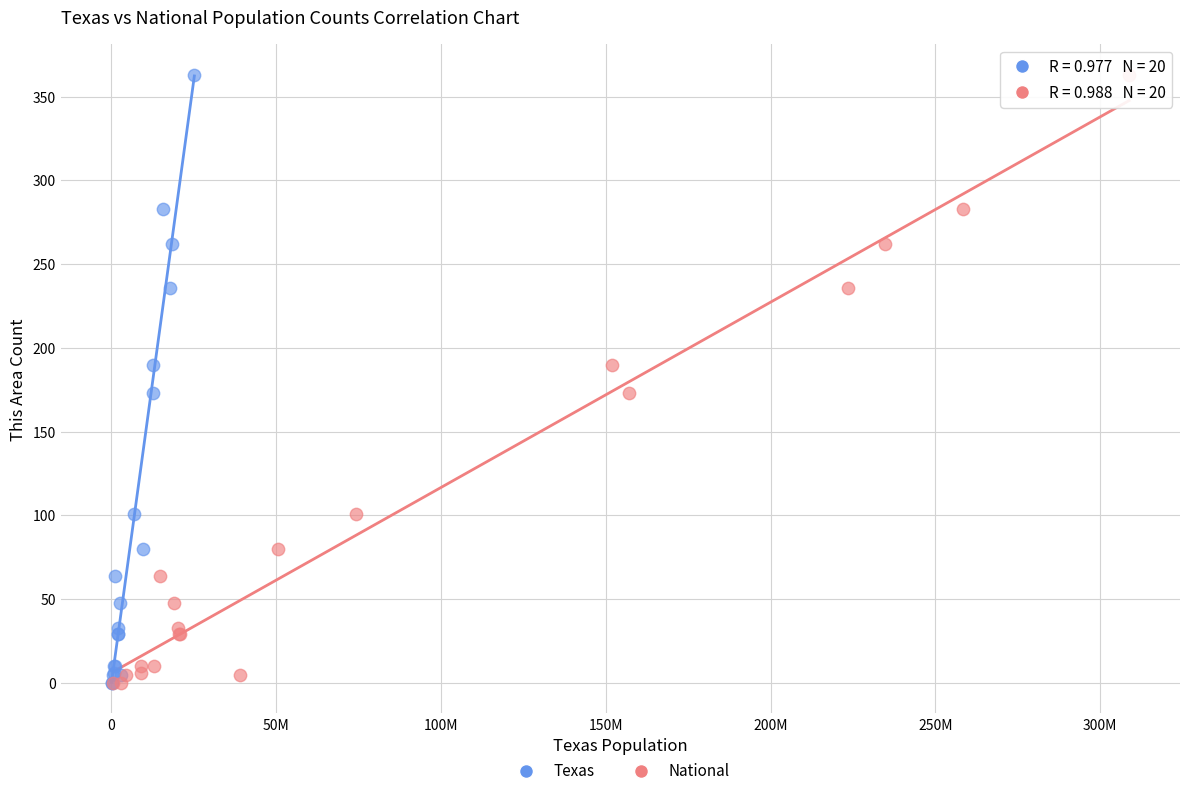

What are all the series names shown in the legend?

Texas, National